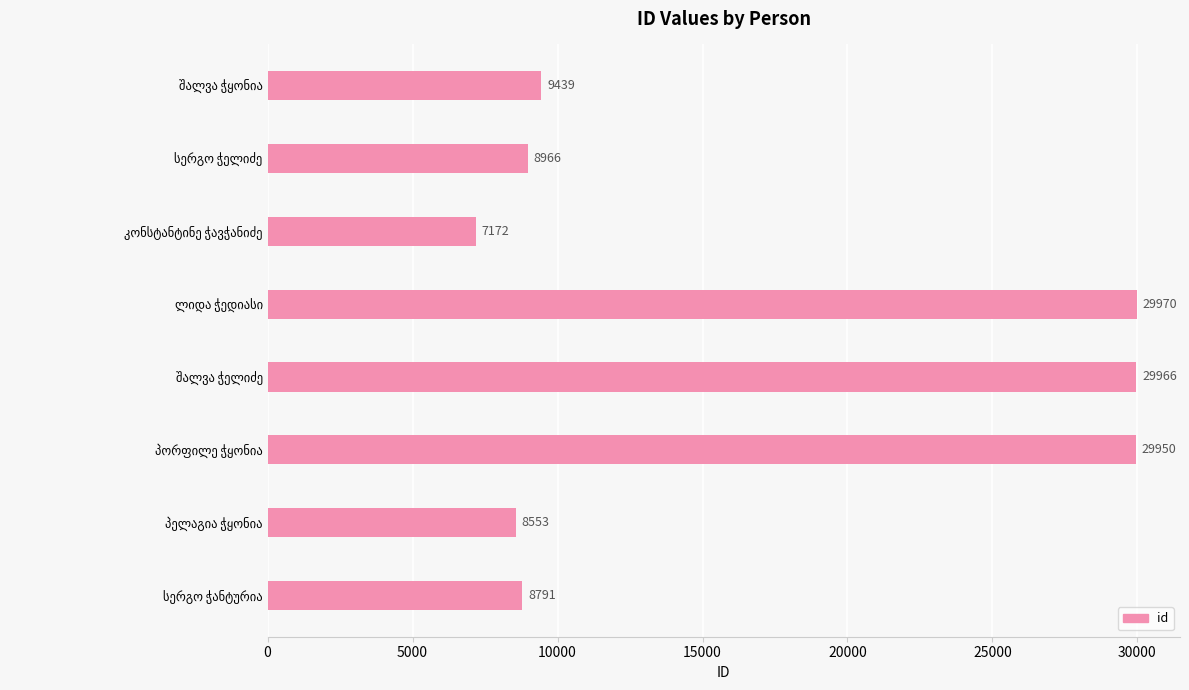

What is the difference between the second highest and second lowest values?

21413